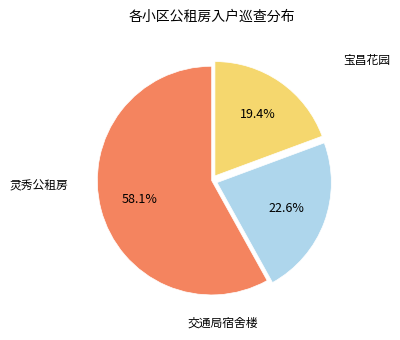

Is there a majority slice in this chart?

Yes